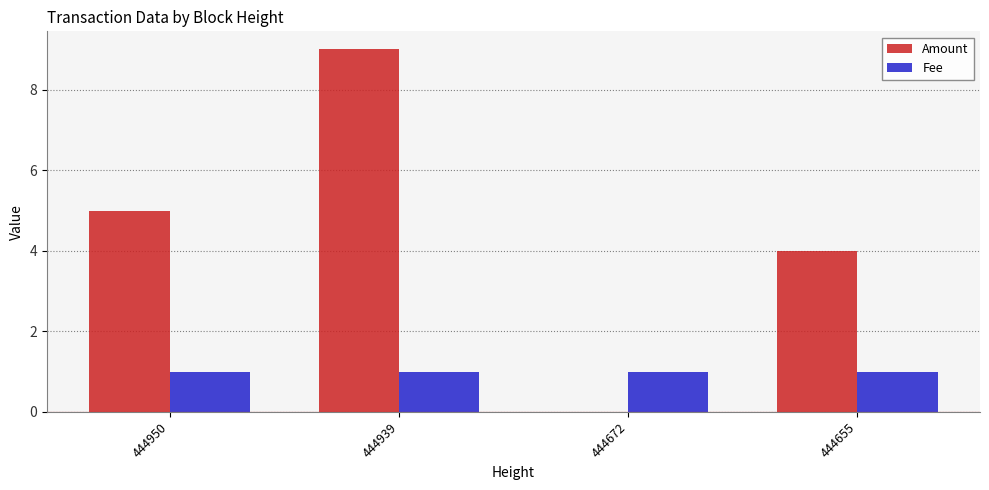

What is the sum of the Fee values at 444939 and 444655?

2